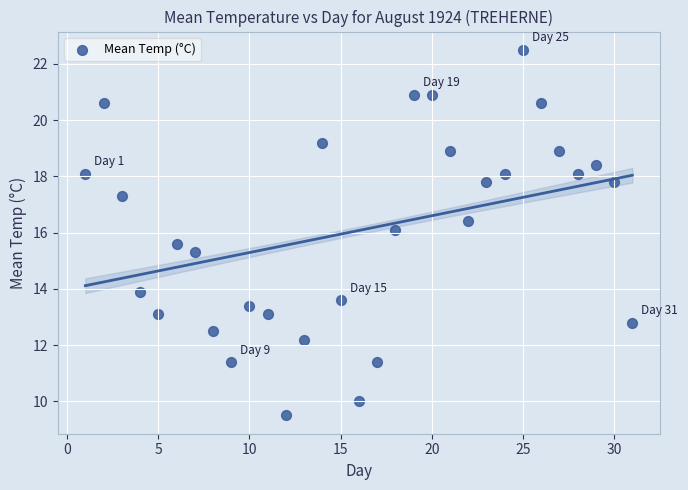

What is the range of Y values (max minus min)?

13.0